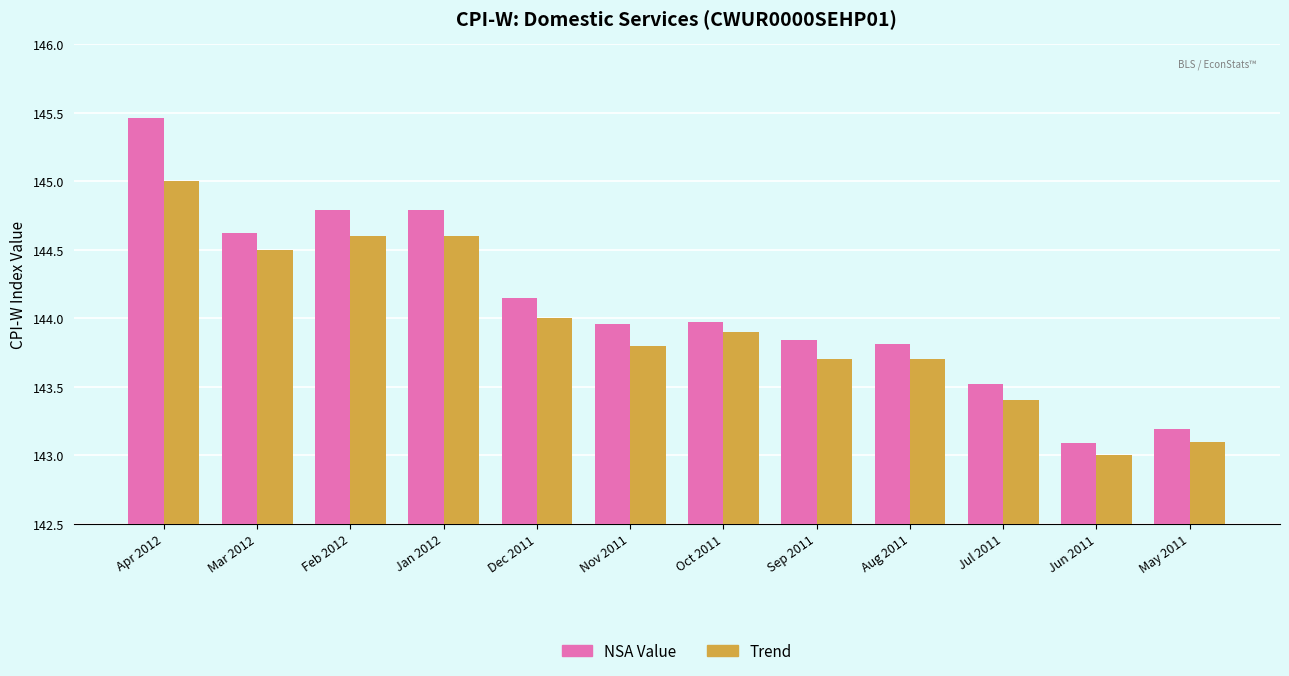

What are all the series names shown in the legend?

NSA Value, Trend